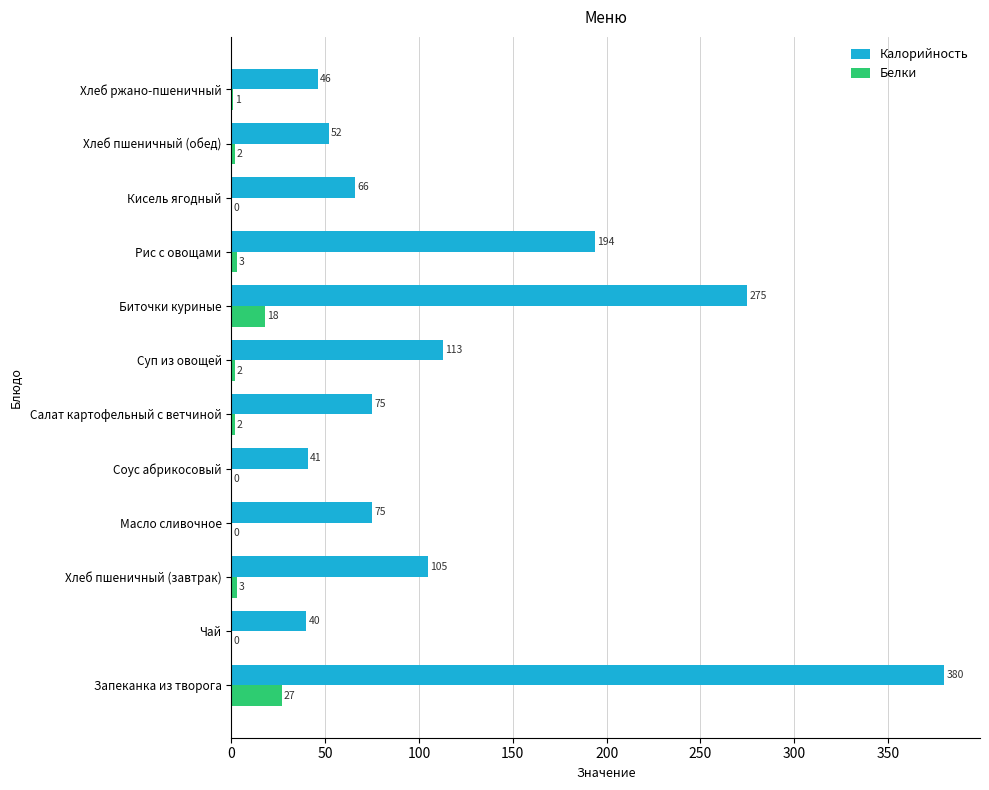

Which series changed the most between Рис с овощами and Кисель ягодный?

Калорийность